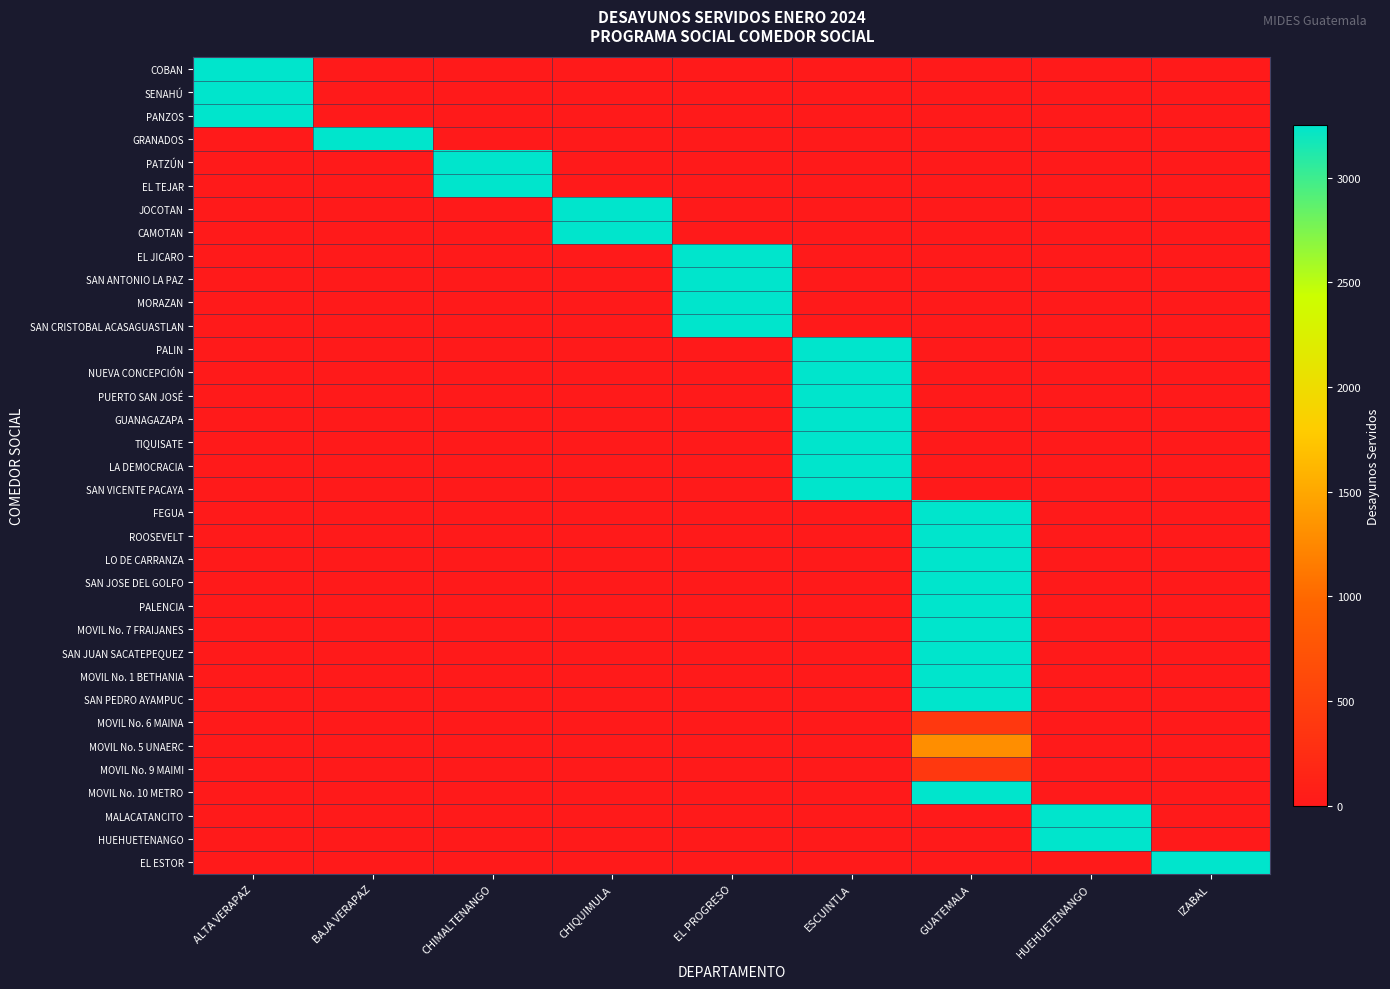

At which category is the sum across all series the highest?

GUATEMALA